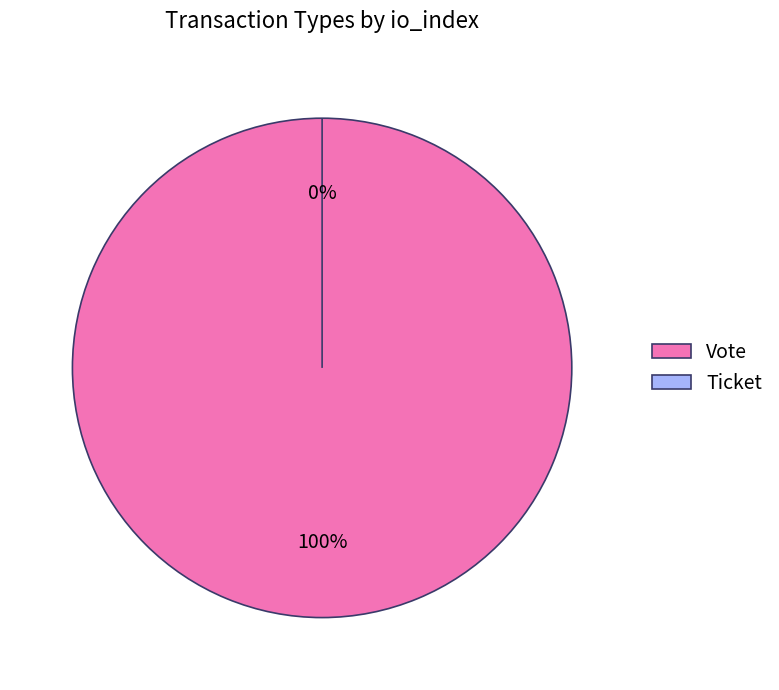

Which slice is the smallest?

Ticket